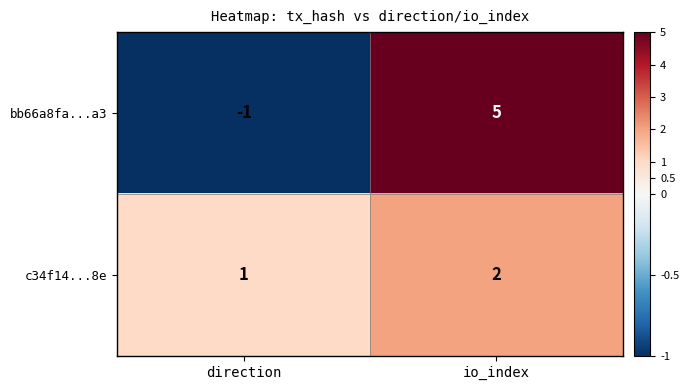

What is the total value across all series at io_index?

7